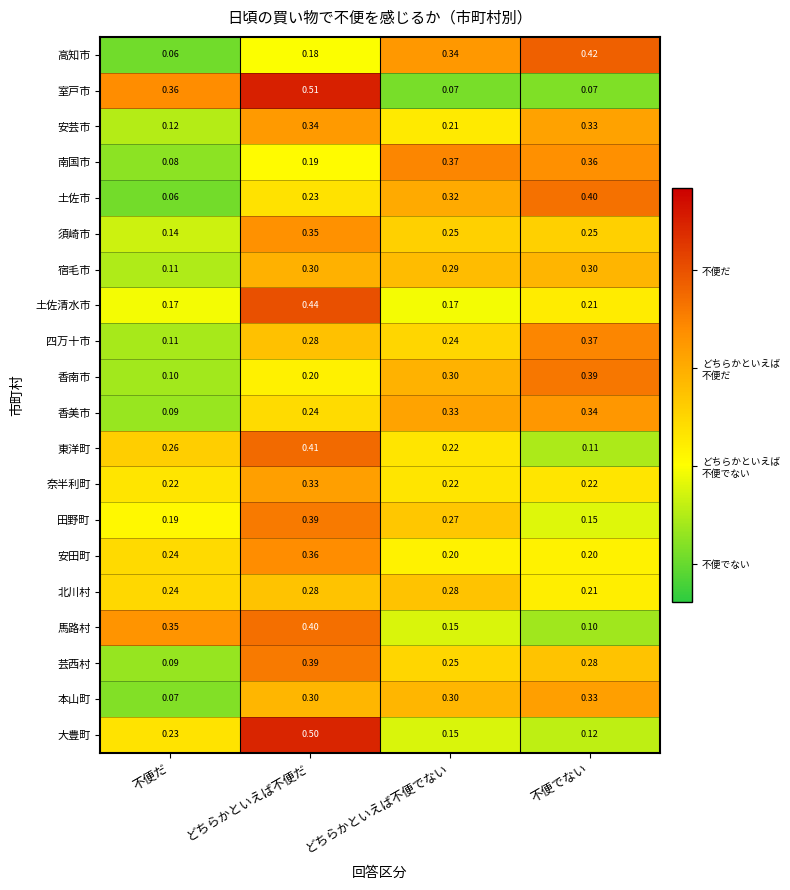

Rank the categories by 四万十市 value from lowest to highest.

不便だ, どちらかといえば不便でない, どちらかといえば不便だ, 不便でない